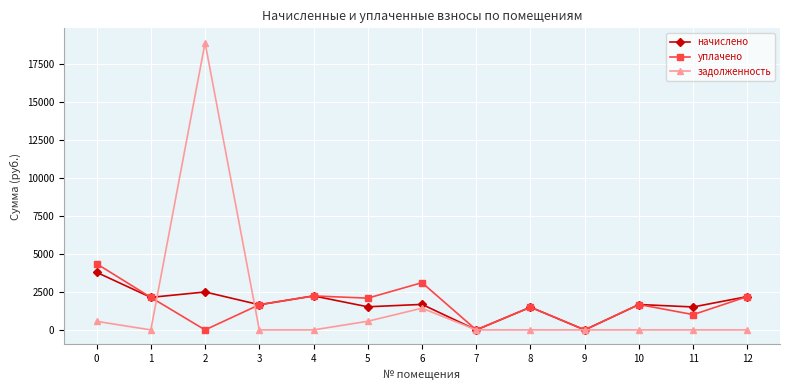

What is the approximate value of уплачено at 5?

2091.0